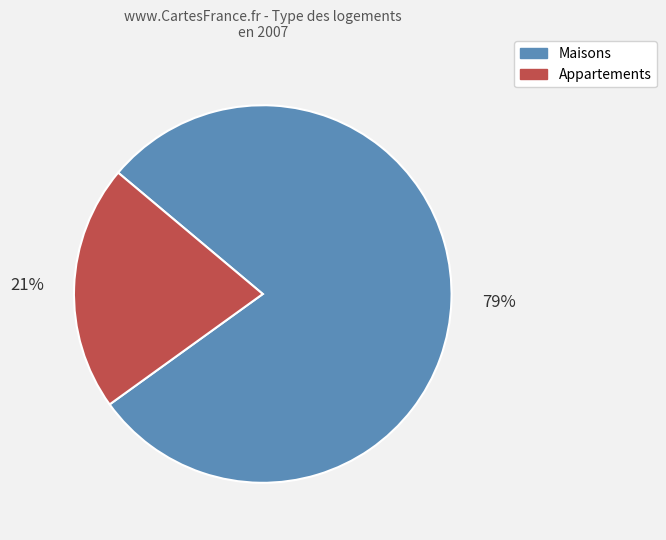

To the nearest percent, what is the average slice percentage?

50%